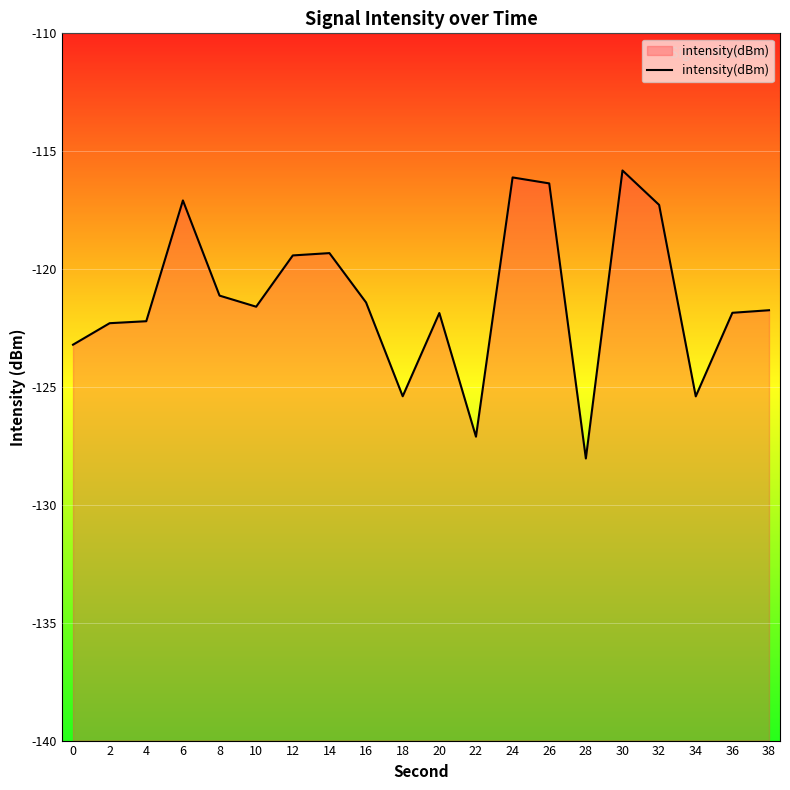

Where is the first local maximum?

6